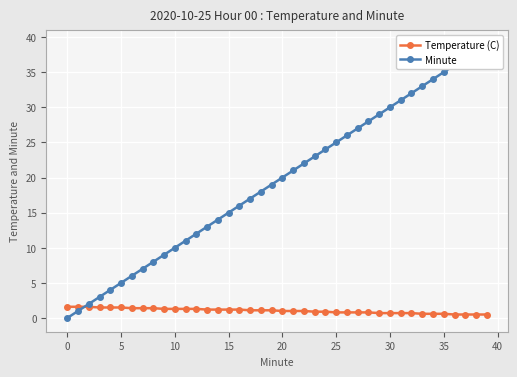

The Temperature (C) series shows 1.9 at 11. True or false?

False